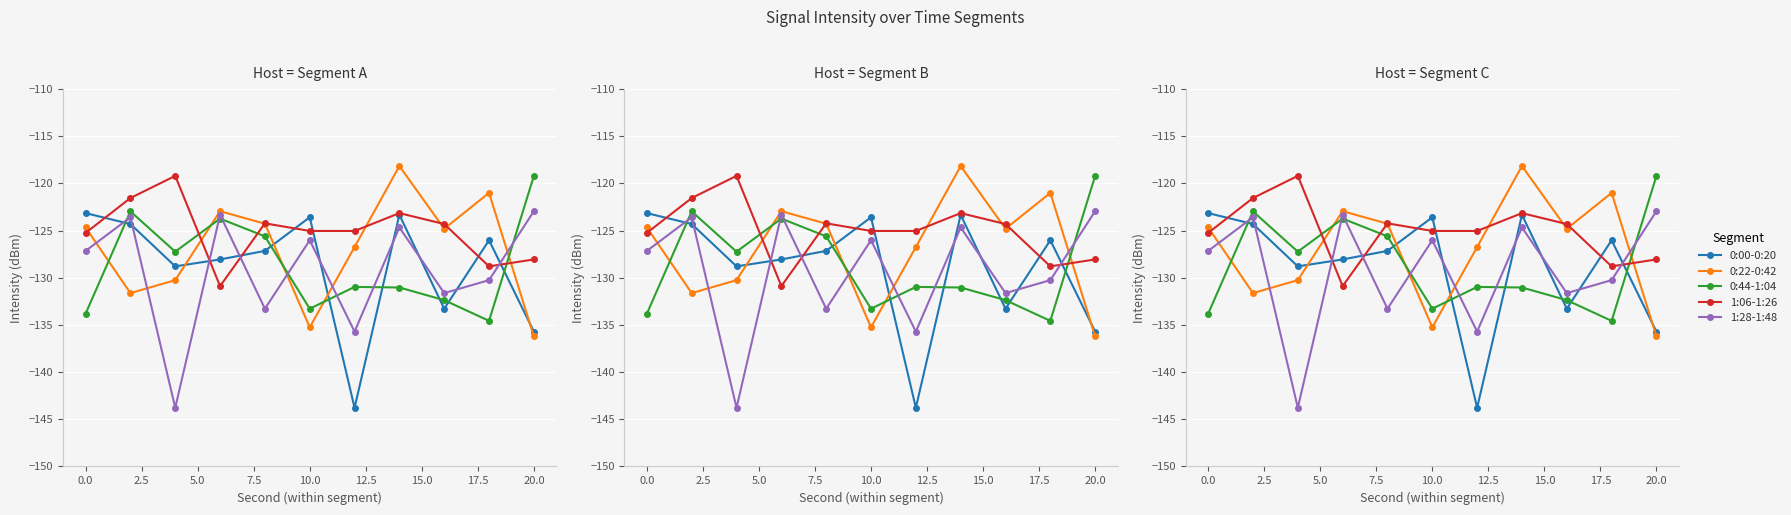

What is the sum of all 0:22-0:42 values?

-1395.9